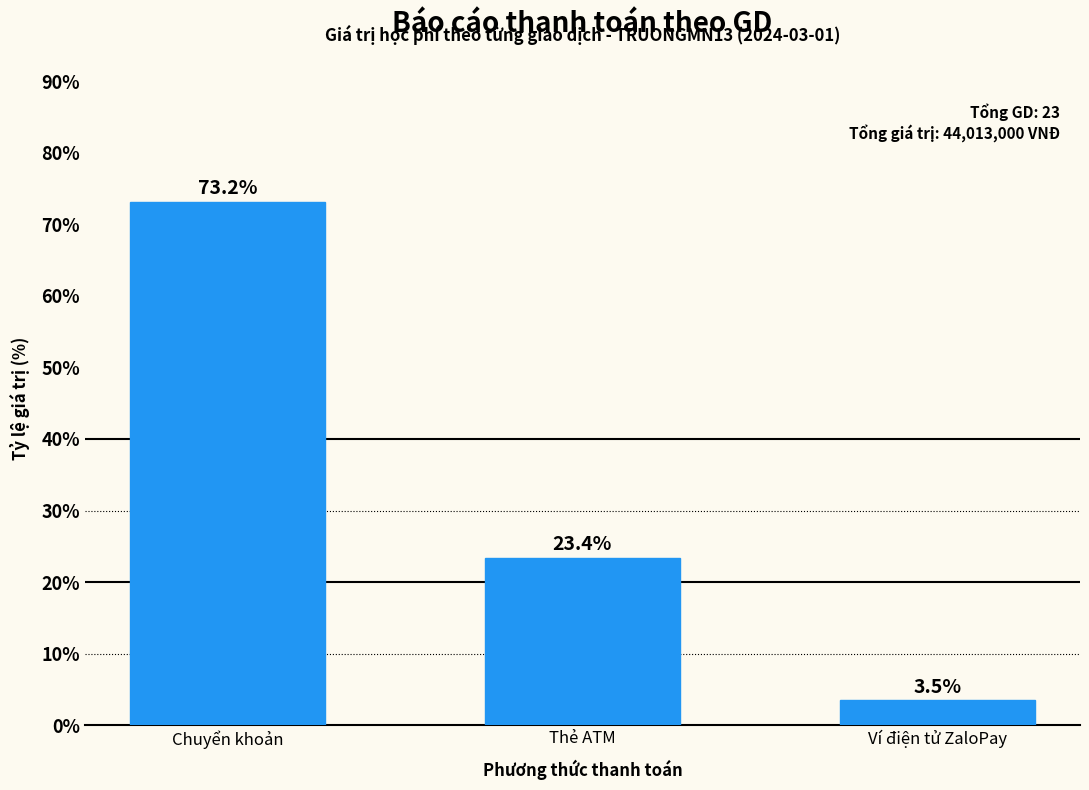

Reading left to right, list all the values displayed in this chart.

73.2	23.4	3.5